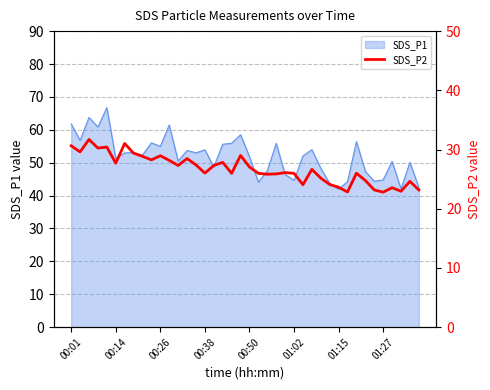

What is the maximum value for SDS_P1?

66.7